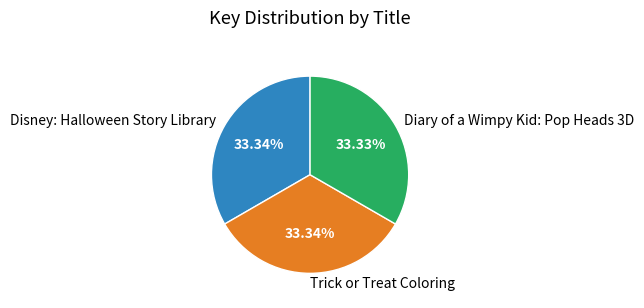

True or false: Disney: Halloween Story Library accounts for 39% of the total.

False